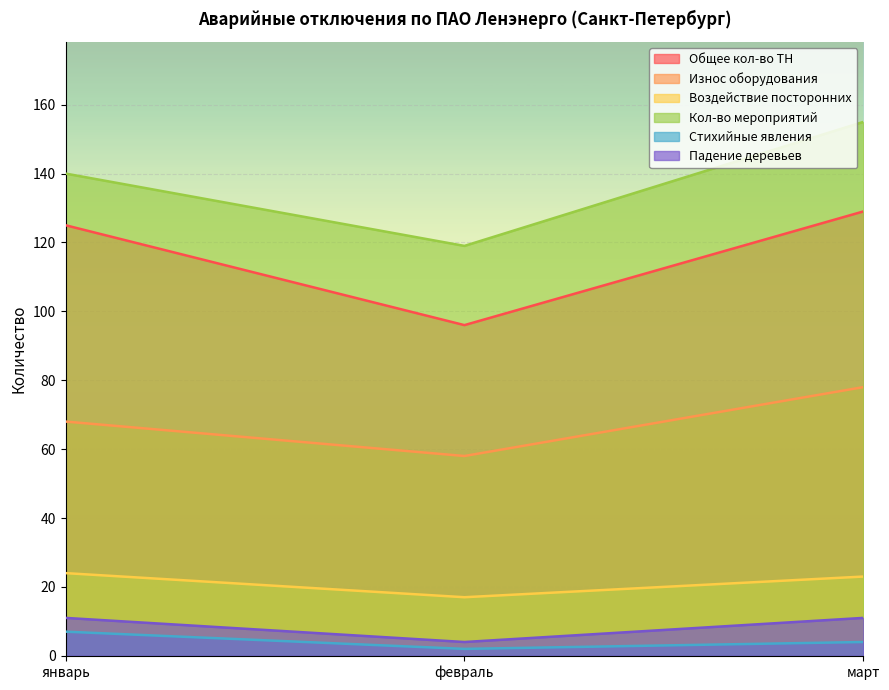

At which label does Износ оборудования first exceed 68?

март